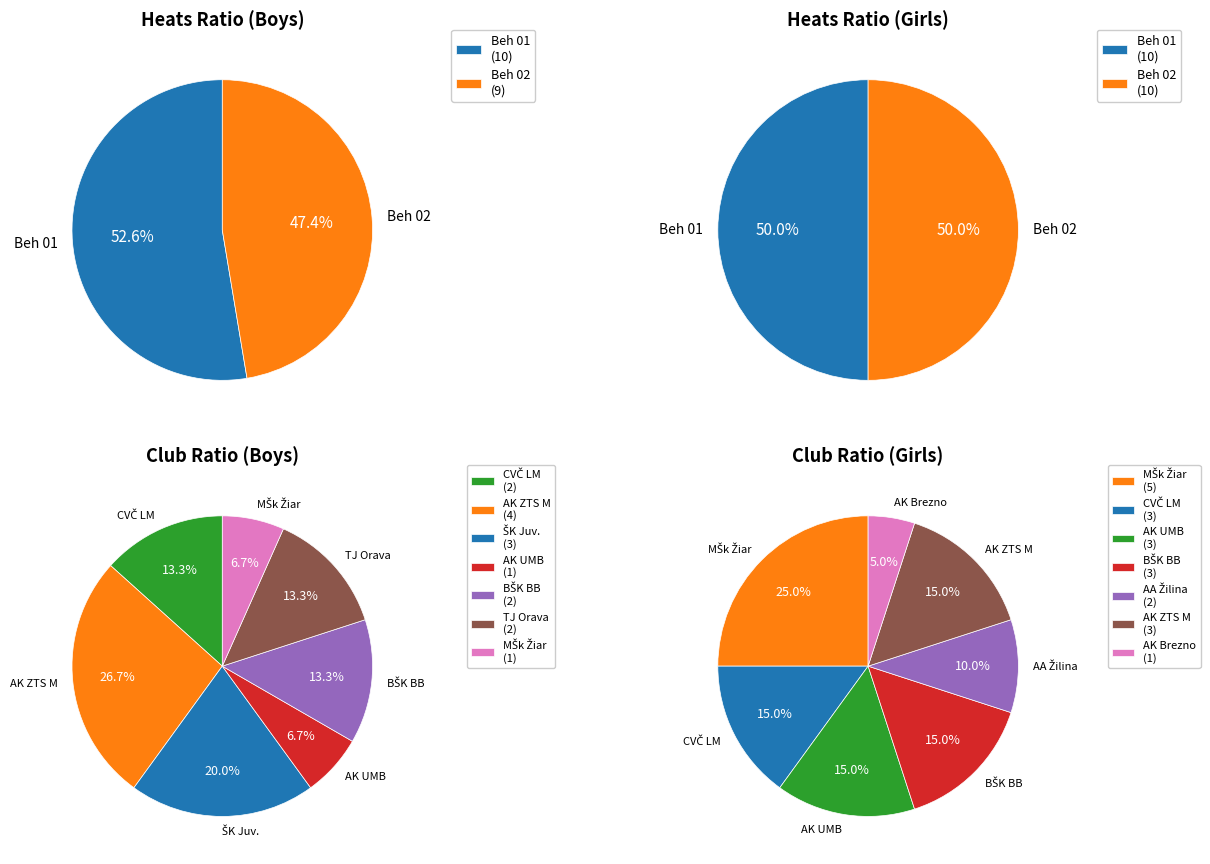

Is there any slice that represents more than half of the pie?

No